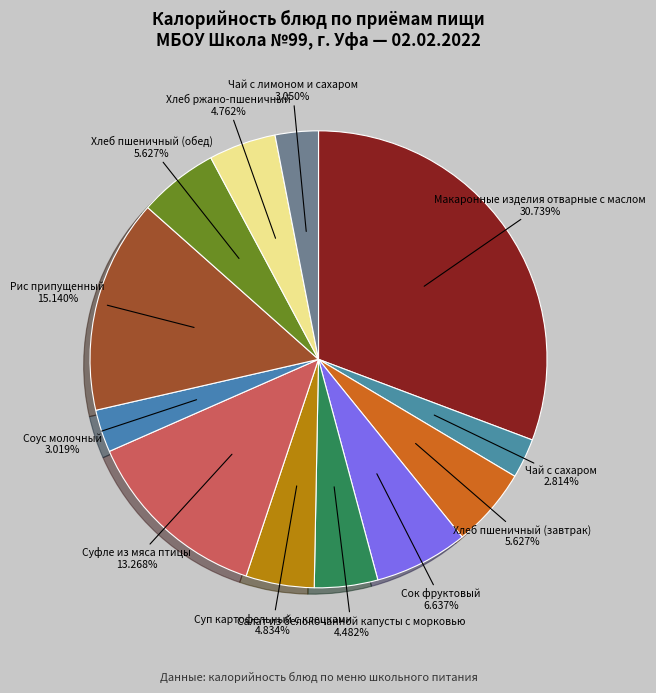

What is the ratio of the value at Хлеб ржано-пшеничный to the value at Соус молочный?

1.6